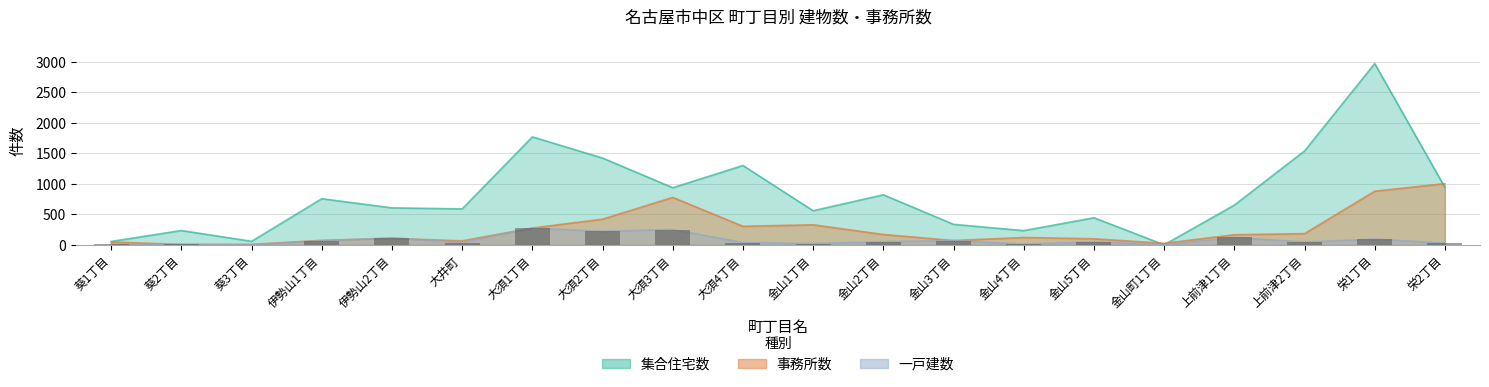

Which series has the largest range (max minus min)?

集合住宅数